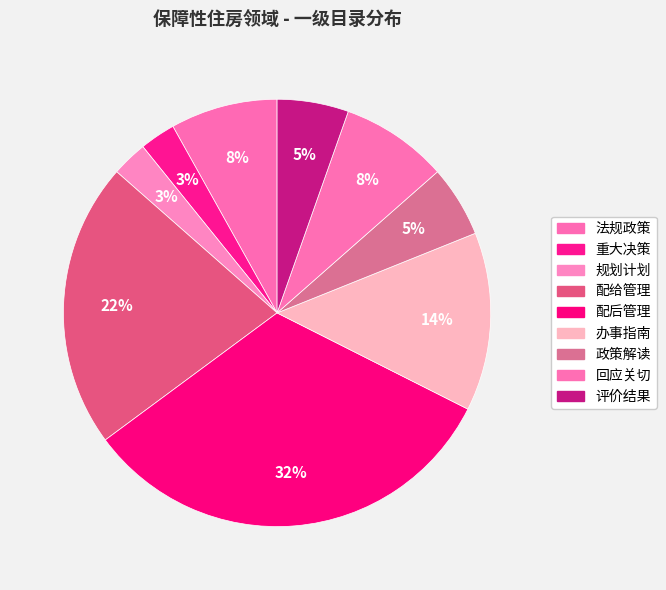

To the nearest percent, what is the combined percentage of 法规政策 and 配给管理?

30%